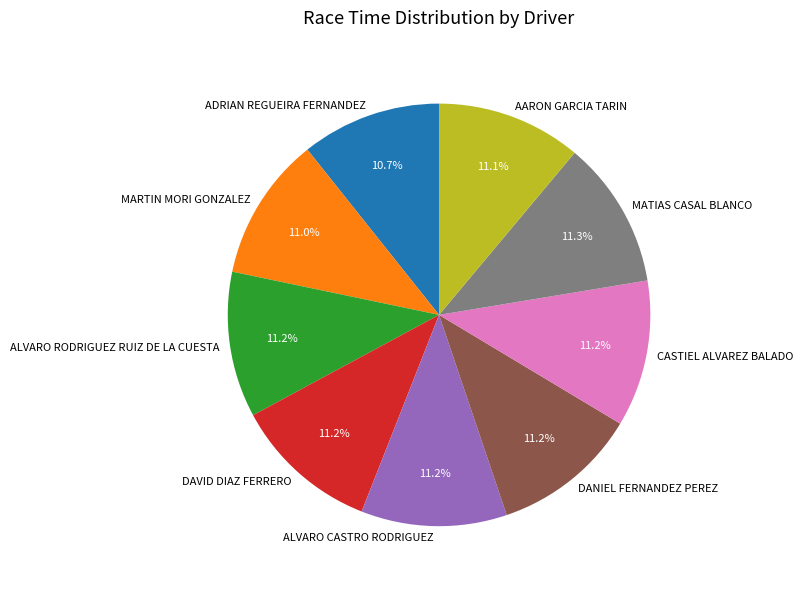

Which has a higher value, DANIEL FERNANDEZ PEREZ or ADRIAN REGUEIRA FERNANDEZ?

DANIEL FERNANDEZ PEREZ